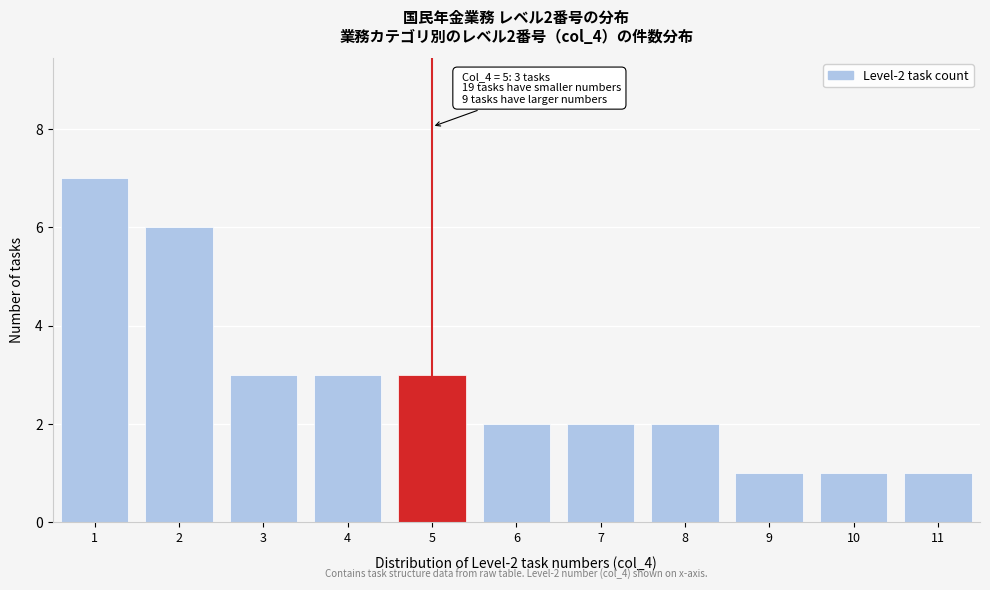

Over which range of the x-axis is the bar tallest?

0.5 to 1.5